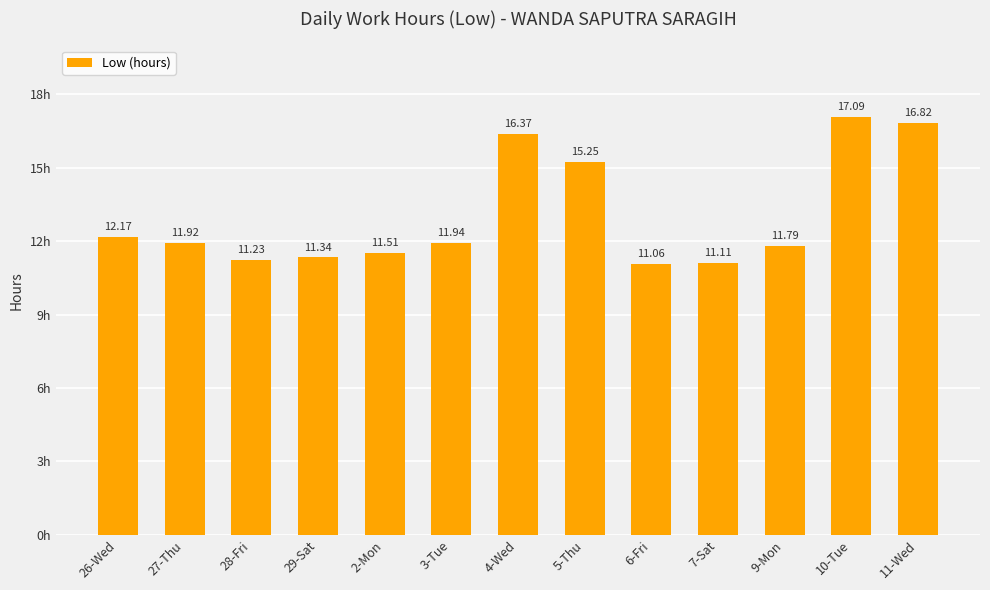

What is the value of the 1st bar from the left?

12.2